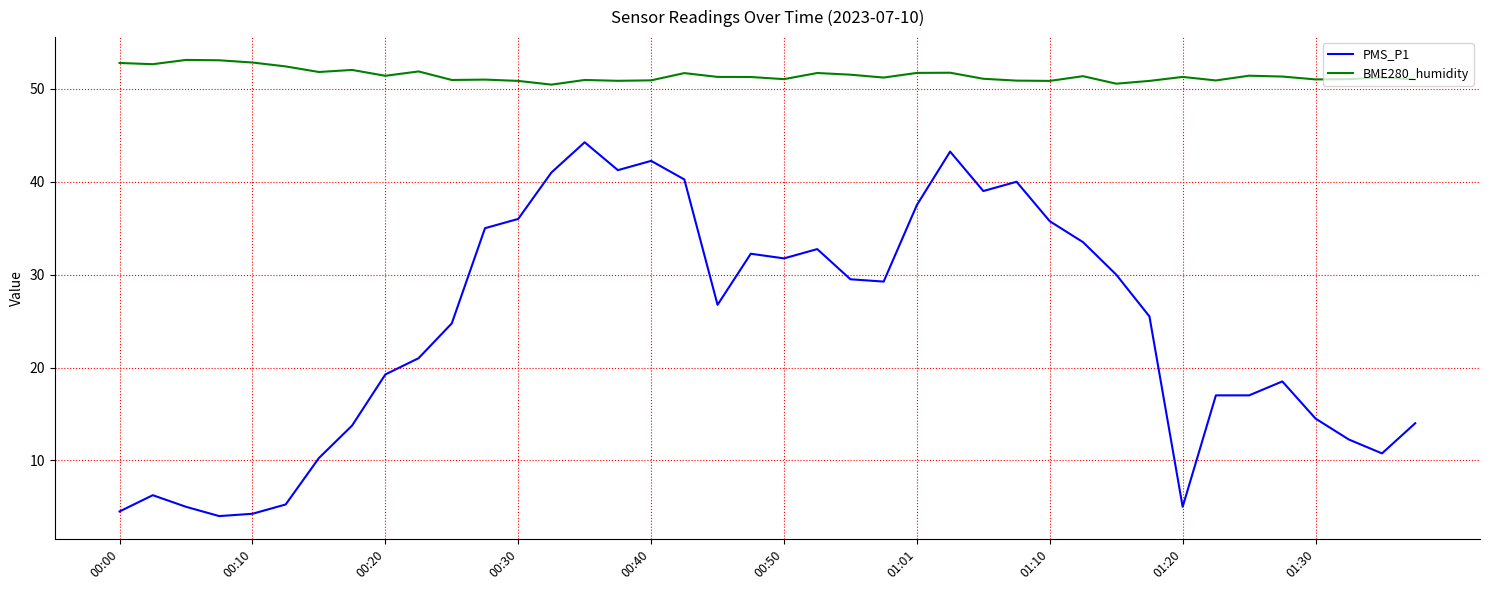

At how many categories does at least one series exceed 26?

40